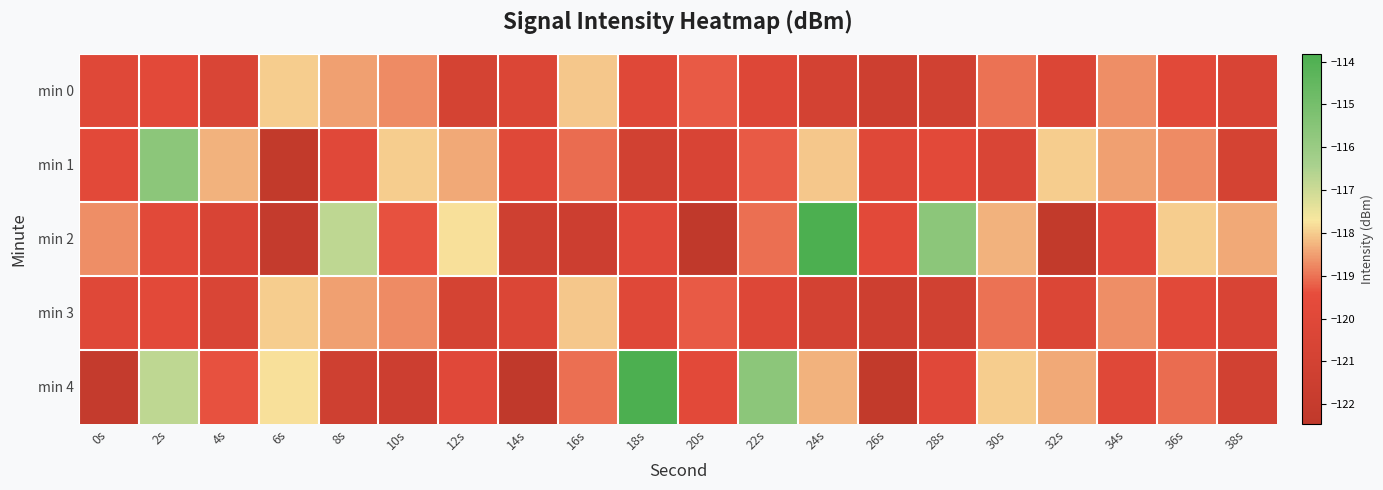

At which category does the chart reach its peak across all series?

24s